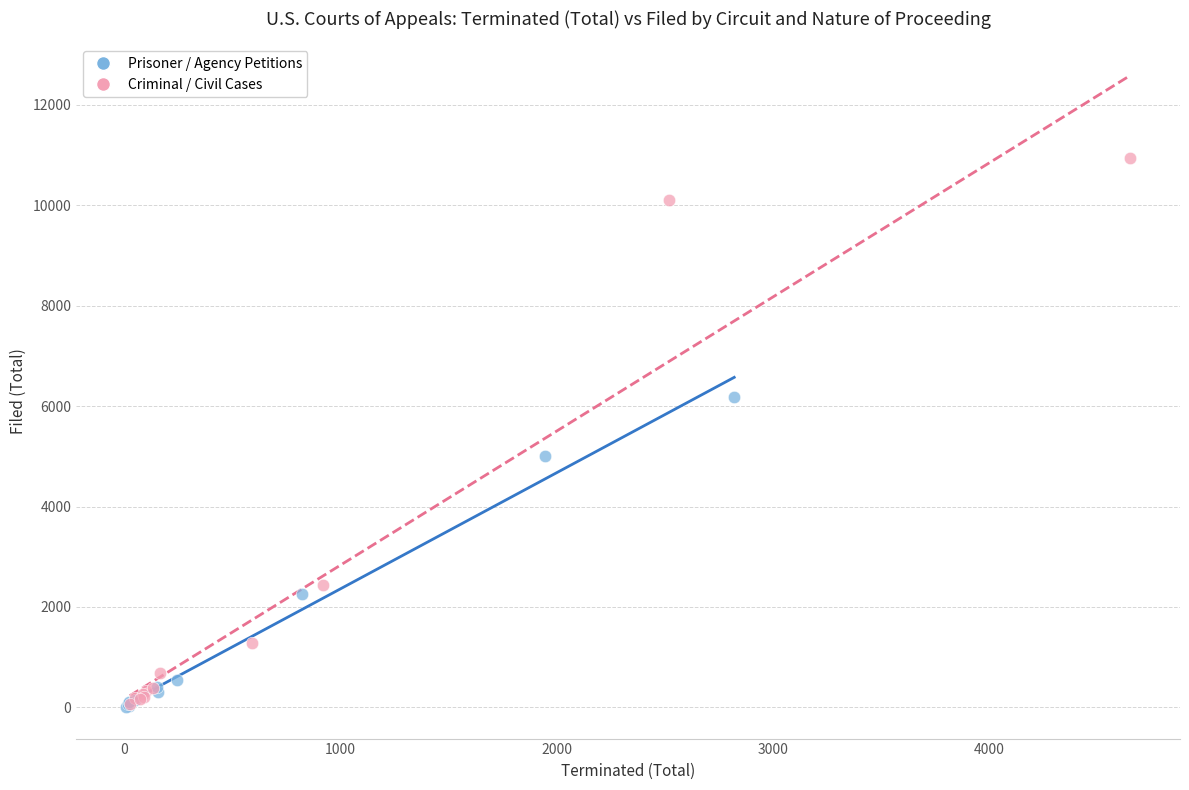

Which series reaches the maximum Y coordinate?

Criminal / Civil Cases